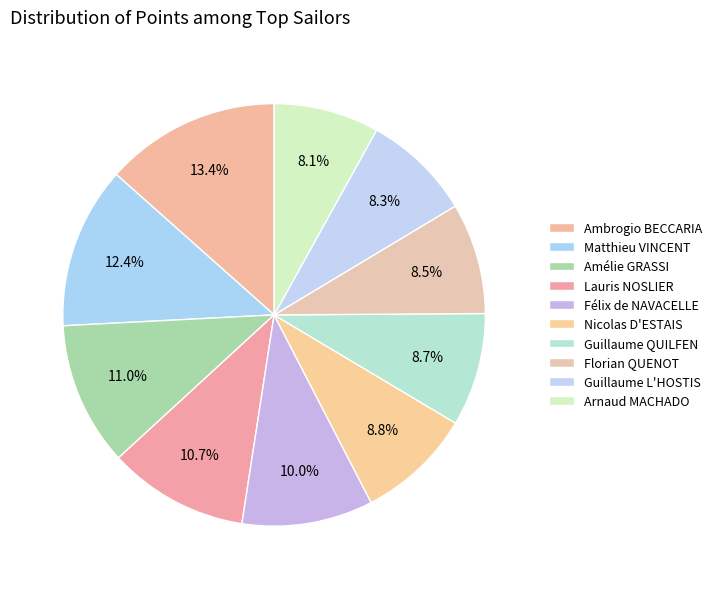

What percentage is the Nicolas D'ESTAIS slice, to the nearest percent?

9%